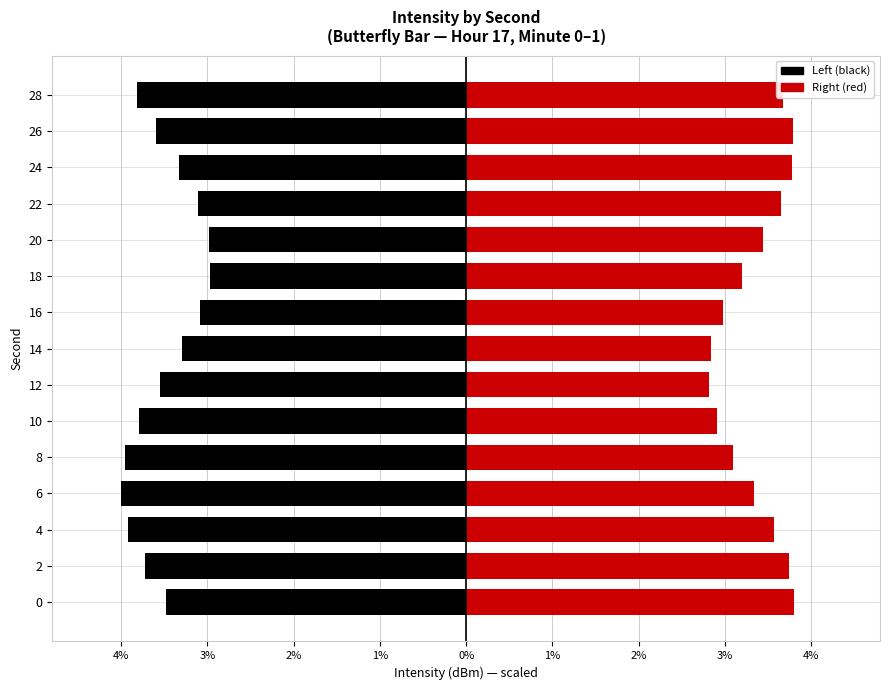

Reading right to left, transcribe all the data shown in this chart.

Left (black): -3.8	-3.6	-3.3	-3.1	-3.0	-3.0	-3.1	-3.3	-3.6	-3.8	-4.0	-4.0	-3.9	-3.7	-3.5
Right (red): 3.7	3.8	3.8	3.7	3.4	3.2	3.0	2.8	2.8	2.9	3.1	3.3	3.6	3.7	3.8